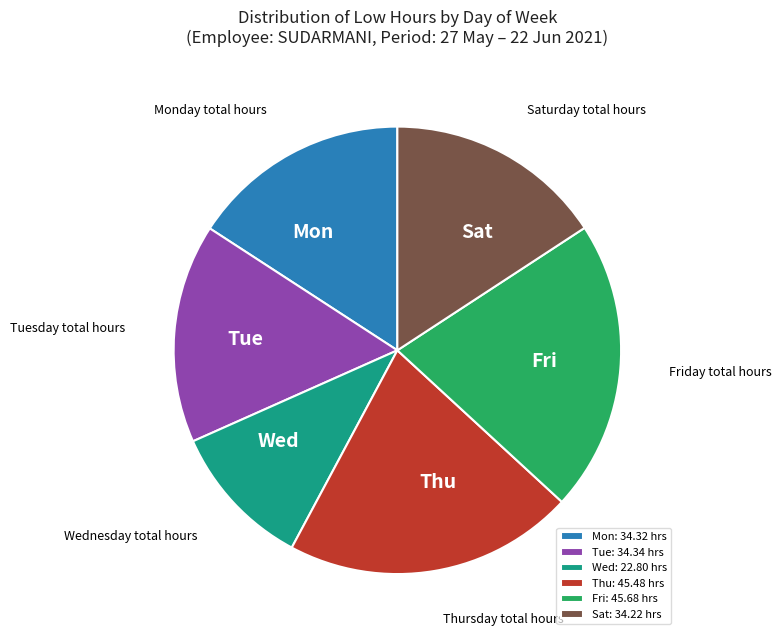

Is it true that Fri is 13% of the pie?

False